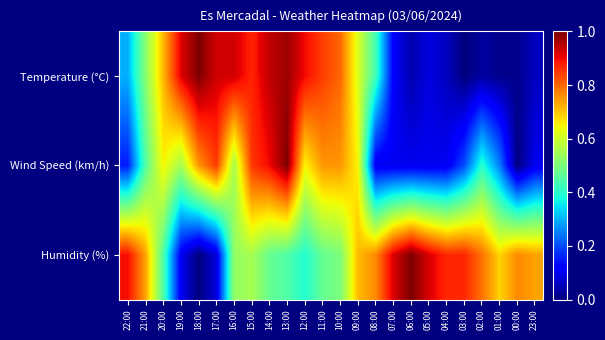

Reading left to right, extract all data points from this chart.

Temperature (°C): 22:00=0.3	21:00=0.5	20:00=0.7	19:00=0.9	18:00=1.0	17:00=0.9	16:00=0.9	15:00=0.9	14:00=0.9	13:00=1.0	12:00=0.9	11:00=0.8	10:00=0.8	09:00=0.6	08:00=0.4	07:00=0.1	06:00=0.0	05:00=0.1	04:00=0.1	03:00=0.0	02:00=0.0	01:00=0.0	00:00=0.0	23:00=0.1
Wind Speed (km/h): 22:00=0.1	21:00=0.5	20:00=0.7	19:00=0.6	18:00=0.8	17:00=0.8	16:00=0.6	15:00=0.8	14:00=0.9	13:00=1.0	12:00=0.7	11:00=0.8	10:00=0.8	09:00=0.7	08:00=0.1	07:00=0.1	06:00=0.1	05:00=0.1	04:00=0.1	03:00=0.2	02:00=0.4	01:00=0.2	00:00=0.0	23:00=0.1
Humidity (%): 22:00=0.9	21:00=0.7	20:00=0.4	19:00=0.1	18:00=0.0	17:00=0.1	16:00=0.5	15:00=0.6	14:00=0.5	13:00=0.4	12:00=0.4	11:00=0.5	10:00=0.5	09:00=0.7	08:00=0.8	07:00=0.9	06:00=1.0	05:00=0.9	04:00=0.9	03:00=0.9	02:00=0.8	01:00=0.7	00:00=0.8	23:00=0.7